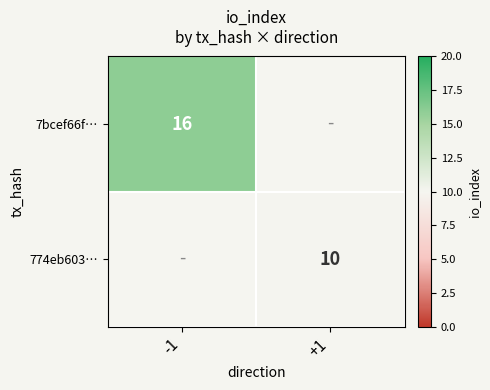

The 774eb603… series shows 10 at +1. True or false?

True